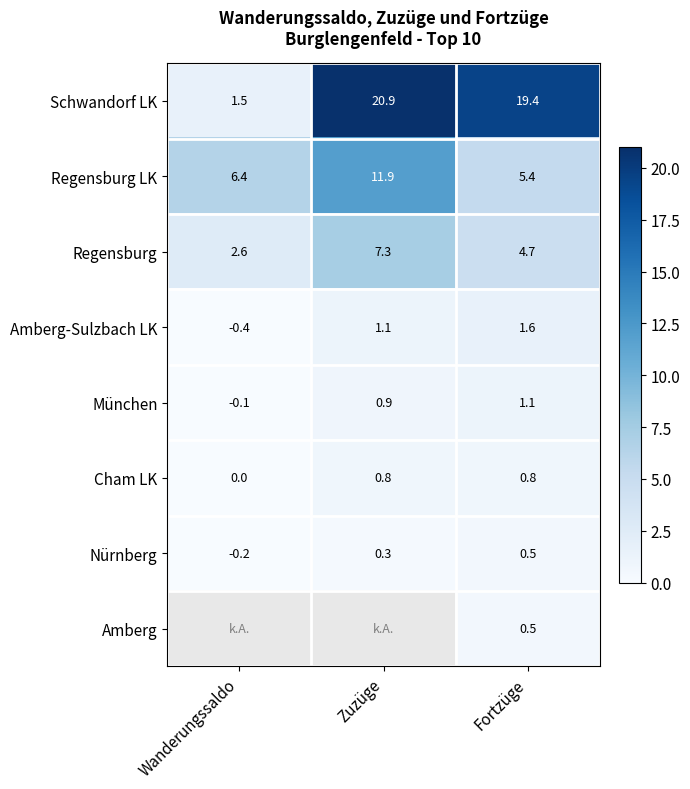

Rank the categories by Regensburg value from highest to lowest.

Zuzüge, Fortzüge, Wanderungssaldo